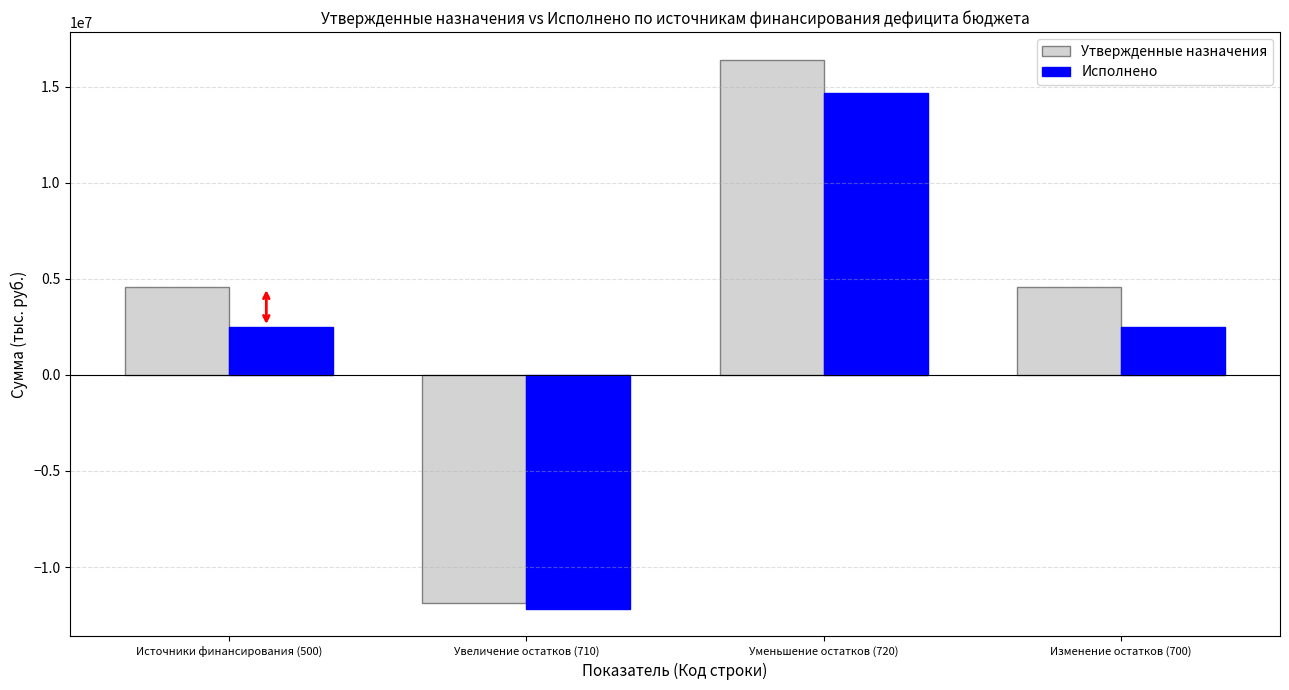

What is the maximum value shown in the chart?

16425500.0